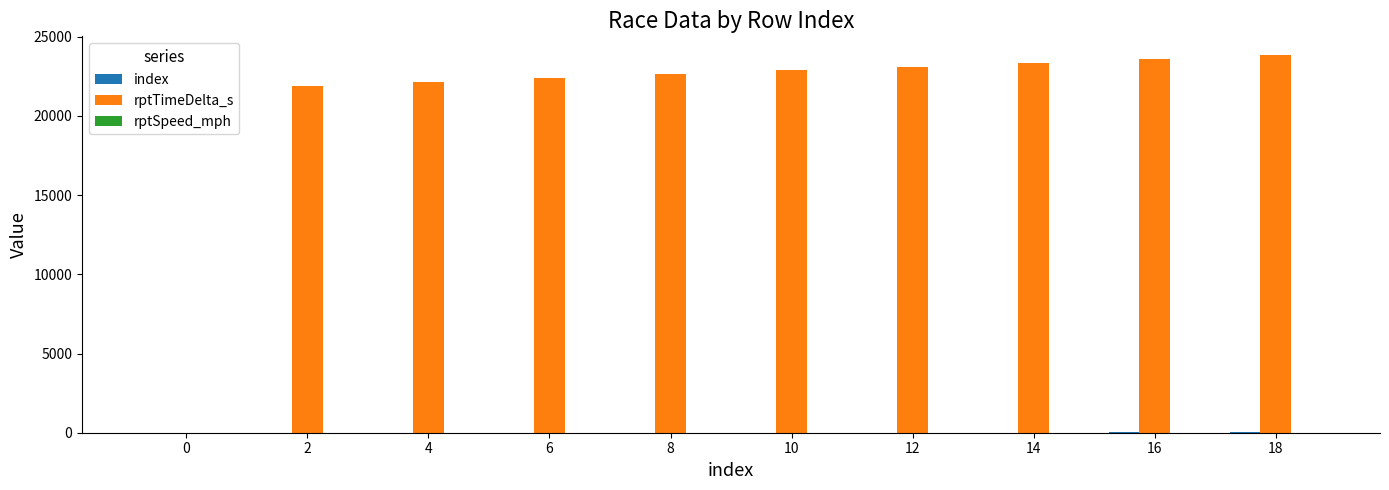

Does the chart contain stacked bars?

No